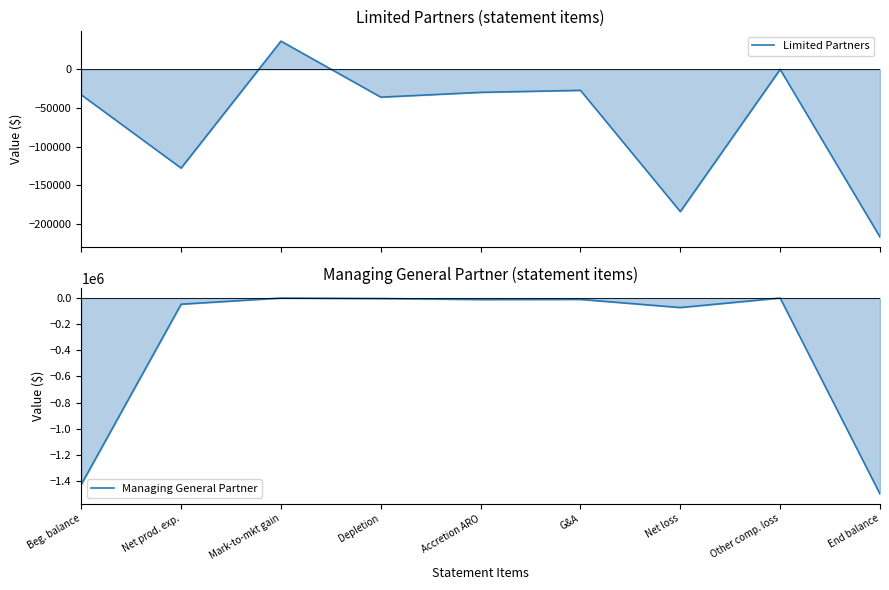

At Mark-to-mkt gain, list the series in order from smallest to largest.

Managing General Partner, Limited Partners